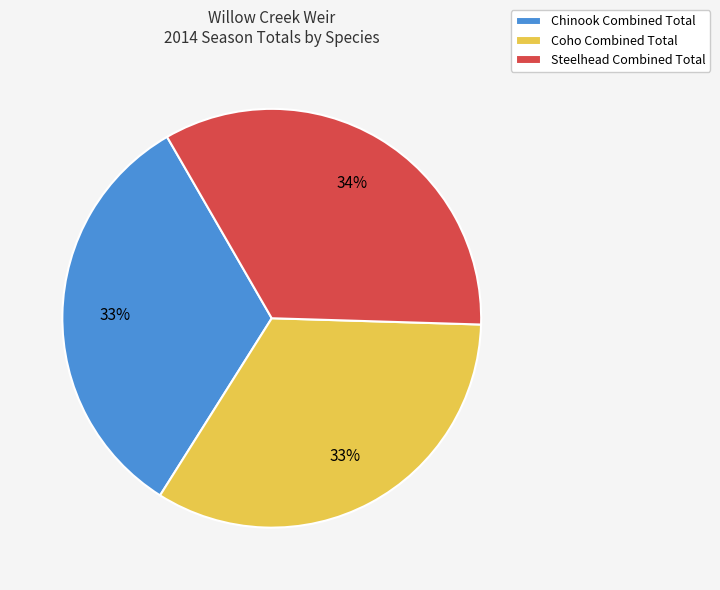

To the nearest percent, what is the average slice percentage?

33%